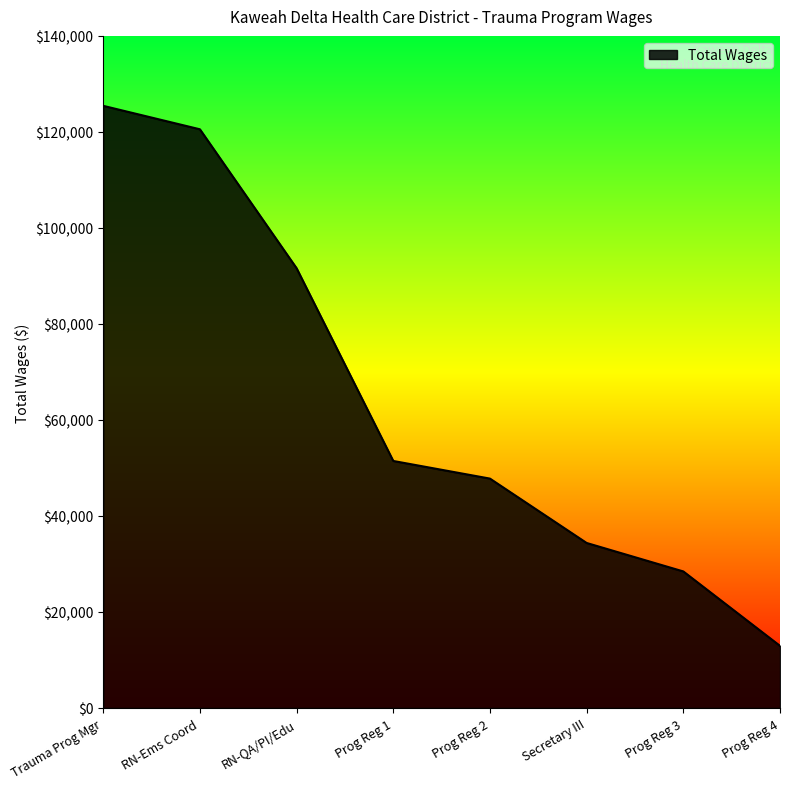

The value at Trauma Prog Mgr is 125430. True or false?

True